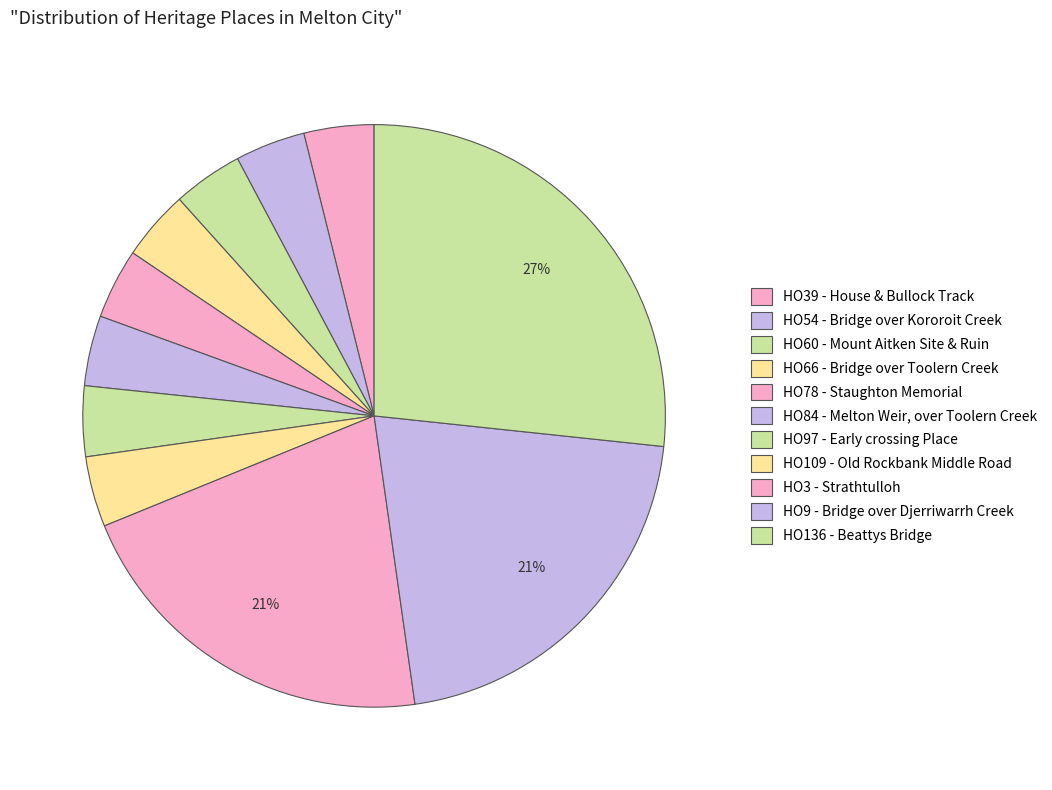

Is there any slice that represents more than half of the pie?

No